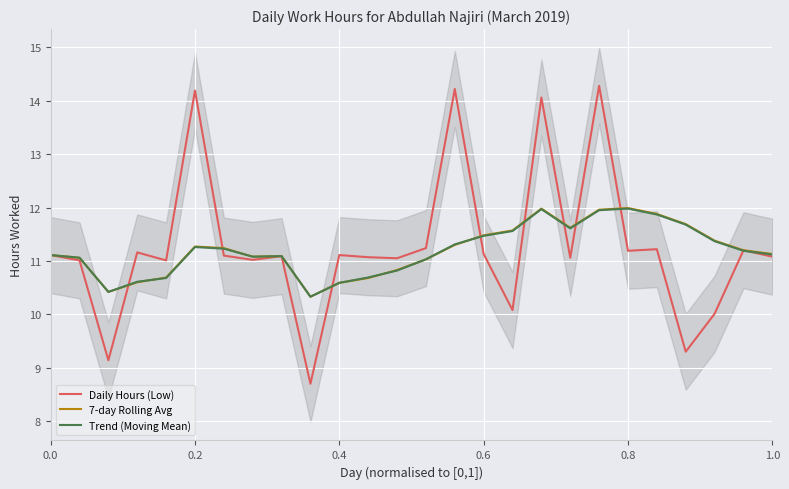

Is it true that Trend (Moving Mean) equals 11.1 at 0.0?

True